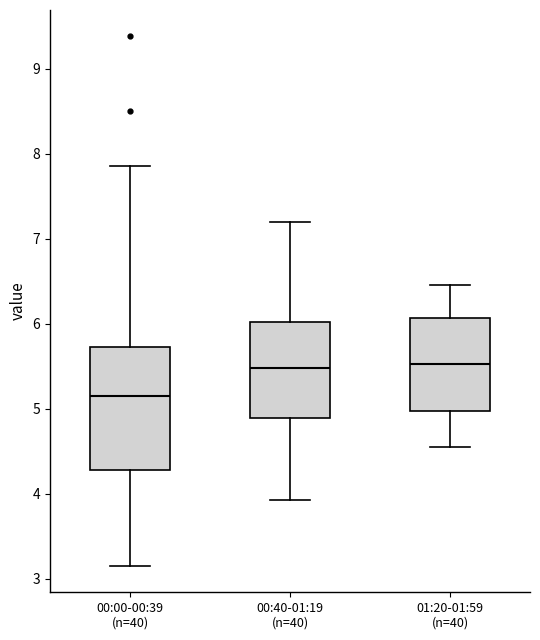

Reading left to right, read every box against the y-axis: the position of its median line, the range the box covers, and the ends of its whiskers. The values are not printed on the chart, so give them approximately, as read against the axis.

00:00-00:39 (n=40): median 5.2, box 4.3 to 5.7, whiskers 3.2 to 7.9
00:40-01:19 (n=40): median 5.5, box 4.9 to 6.0, whiskers 3.9 to 7.2
01:20-01:59 (n=40): median 5.5, box 5.0 to 6.1, whiskers 4.6 to 6.5